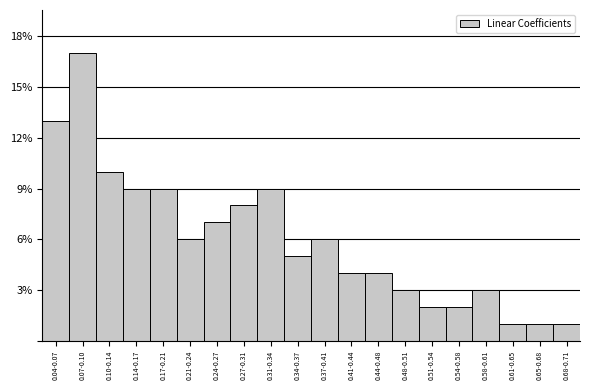

Reading left to right, what are all the values shown in this chart?

13	17	10	9	9	6	7	8	9	5	6	4	4	3	2	2	3	1	1	1